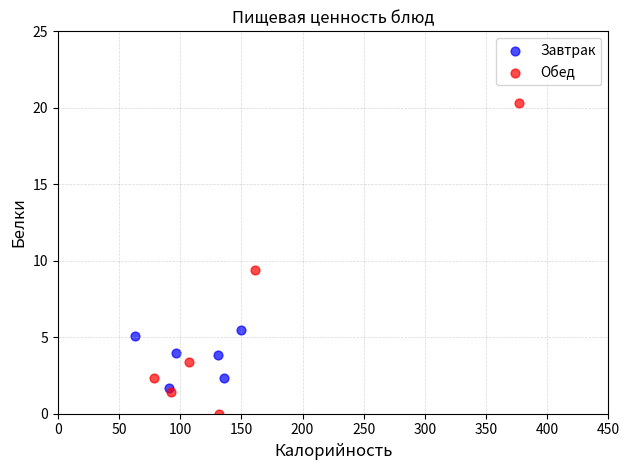

Which series contains the lowest Y value?

Обед